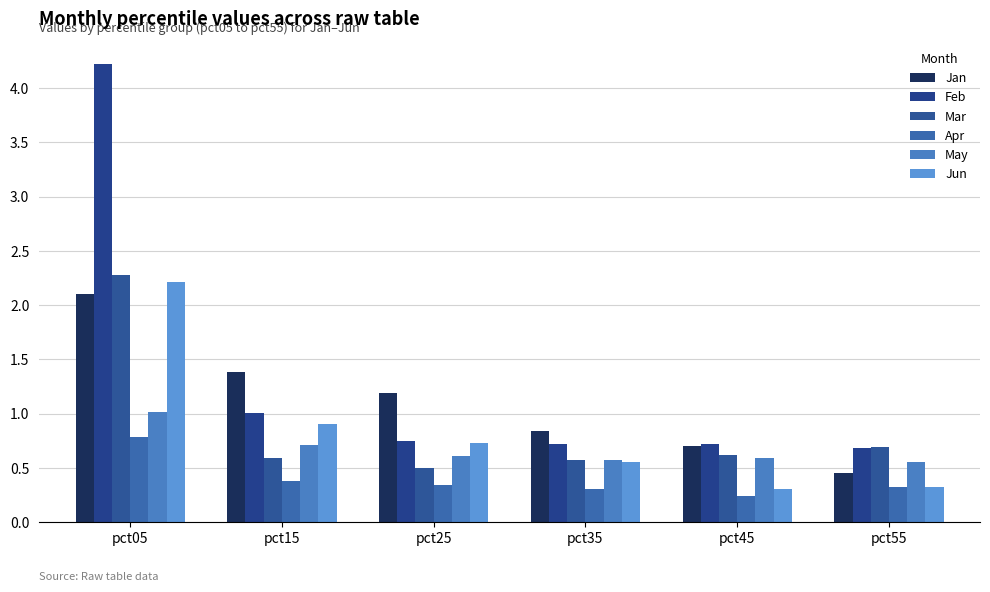

Which category has the highest value across all series?

pct05